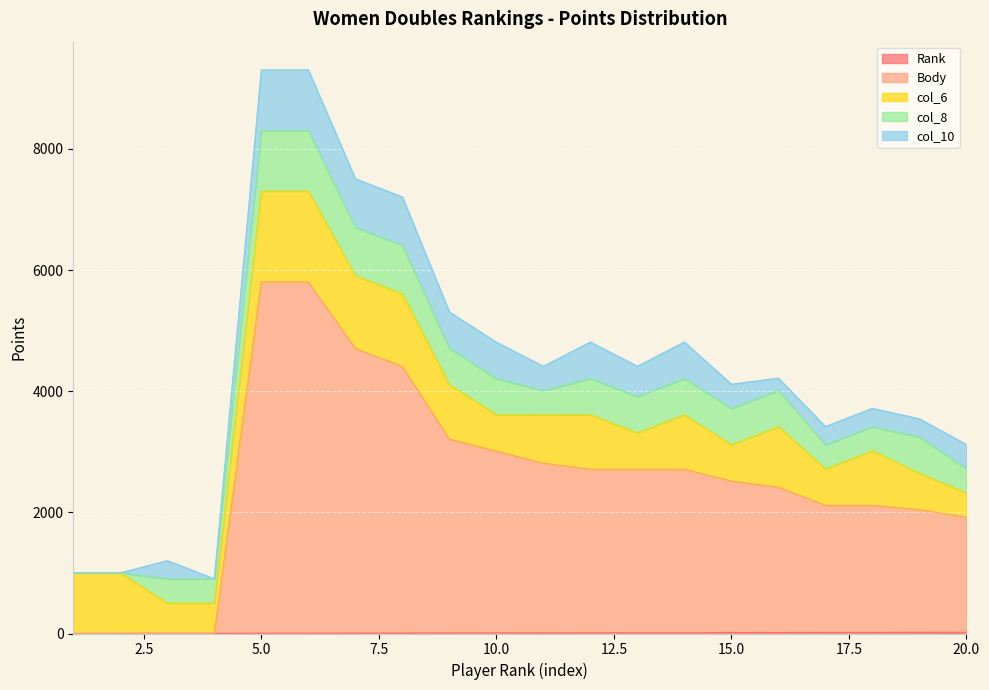

The col_8 series shows 369 at 19. True or false?

False